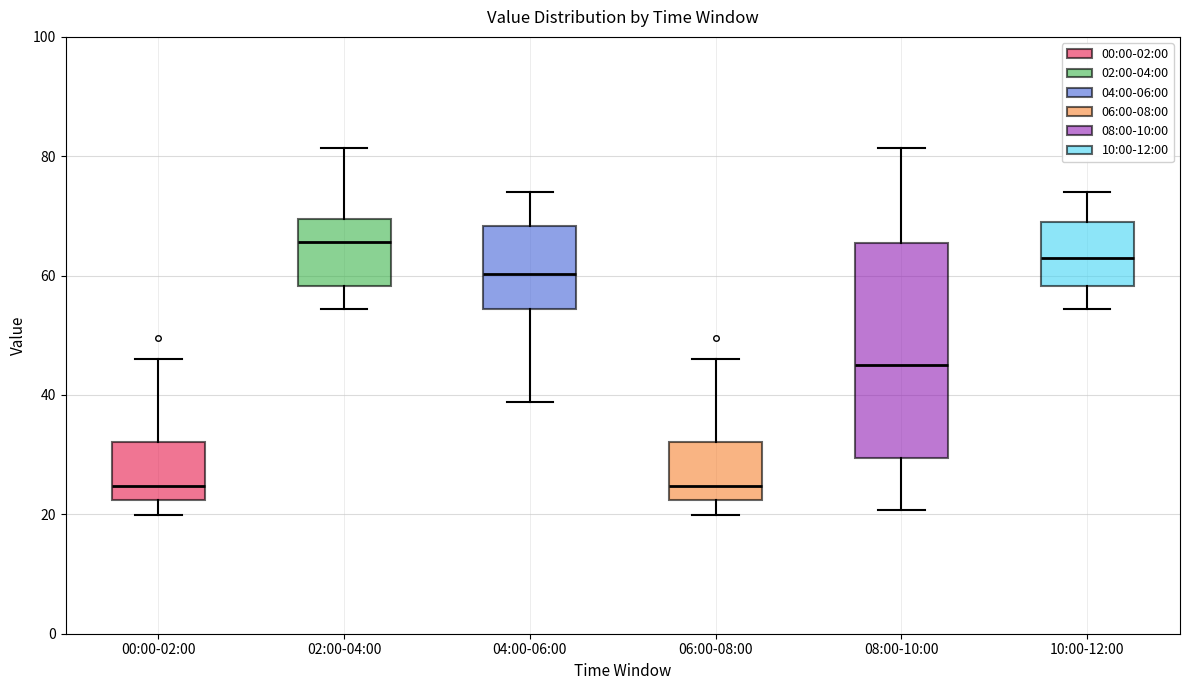

Reading left to right, transcribe this box plot: for each box, give where its median line is, the range the box spans, and where its two whiskers end, as read against the y-axis. The values are not printed on the chart, so give them approximately, as read against the axis.

00:00-02:00: median 24, box 22 to 32, whiskers 20 to 46
02:00-04:00: median 66, box 58 to 70, whiskers 54 to 82
04:00-06:00: median 60, box 54 to 68, whiskers 38 to 74
06:00-08:00: median 24, box 22 to 32, whiskers 20 to 46
08:00-10:00: median 46, box 30 to 66, whiskers 20 to 82
10:00-12:00: median 62, box 58 to 68, whiskers 54 to 74